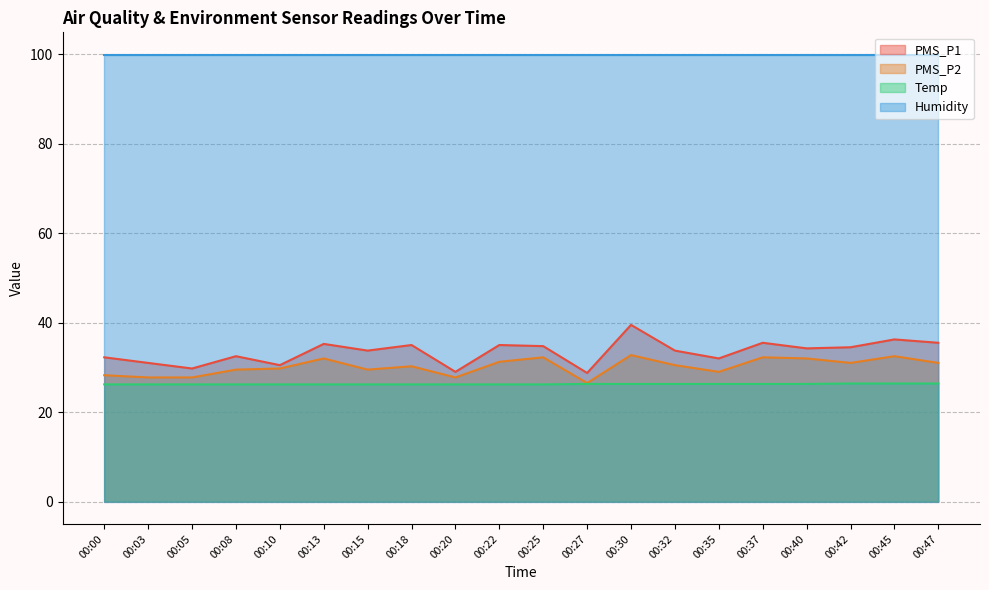

True or false: Temp and Humidity intersect in this chart.

False